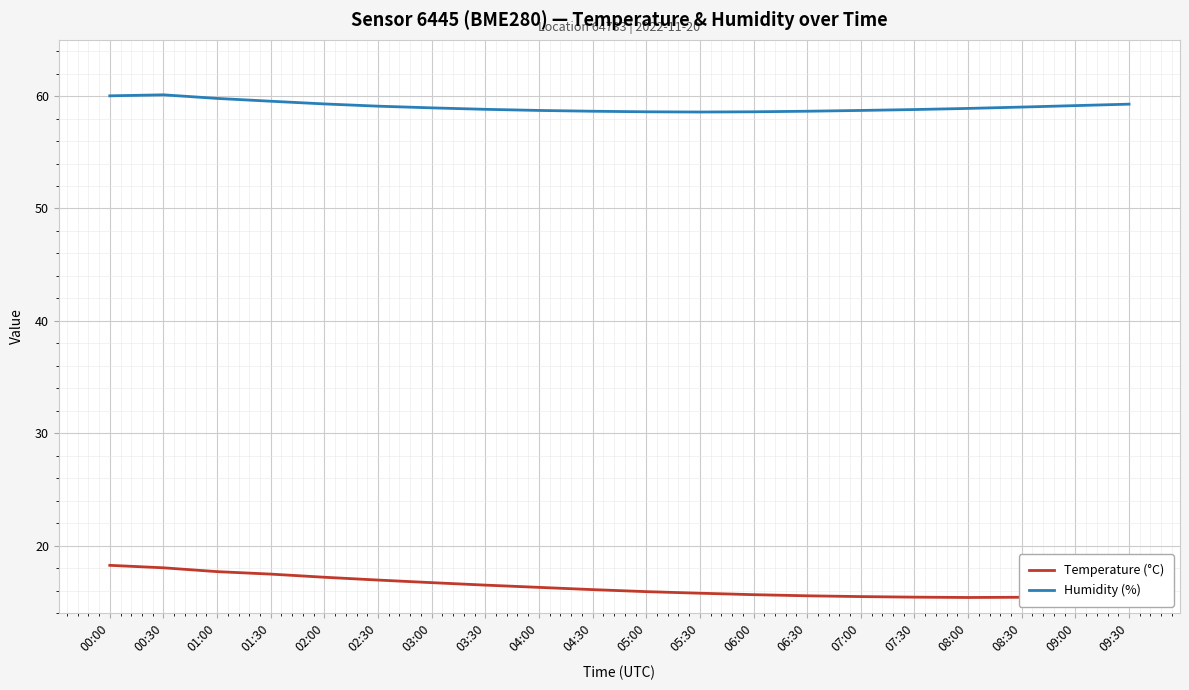

At how many categories does at least one series exceed 38?

20